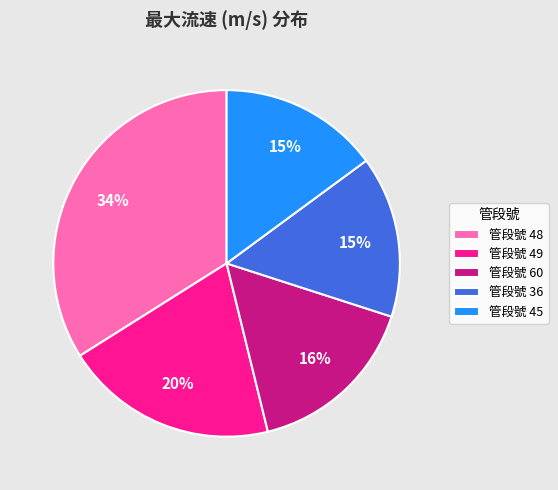

Which slice is the largest?

管段號 48